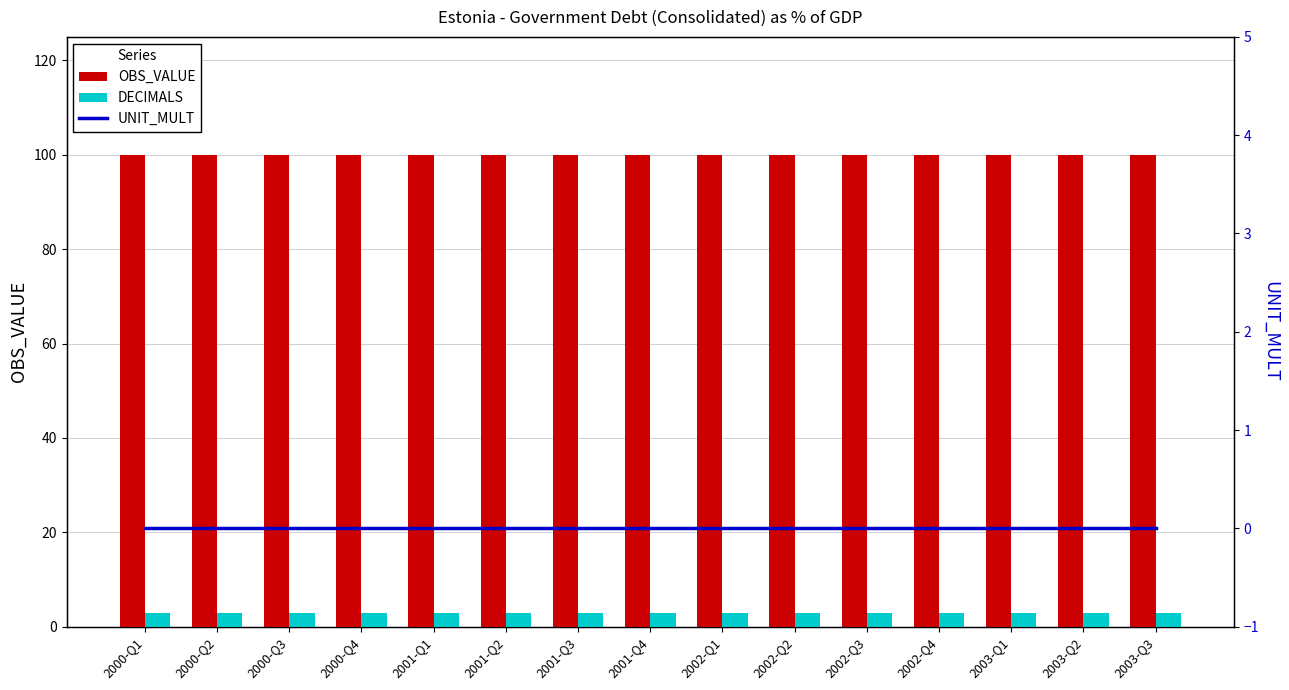

Which category has the highest value across all series?

2000-Q1